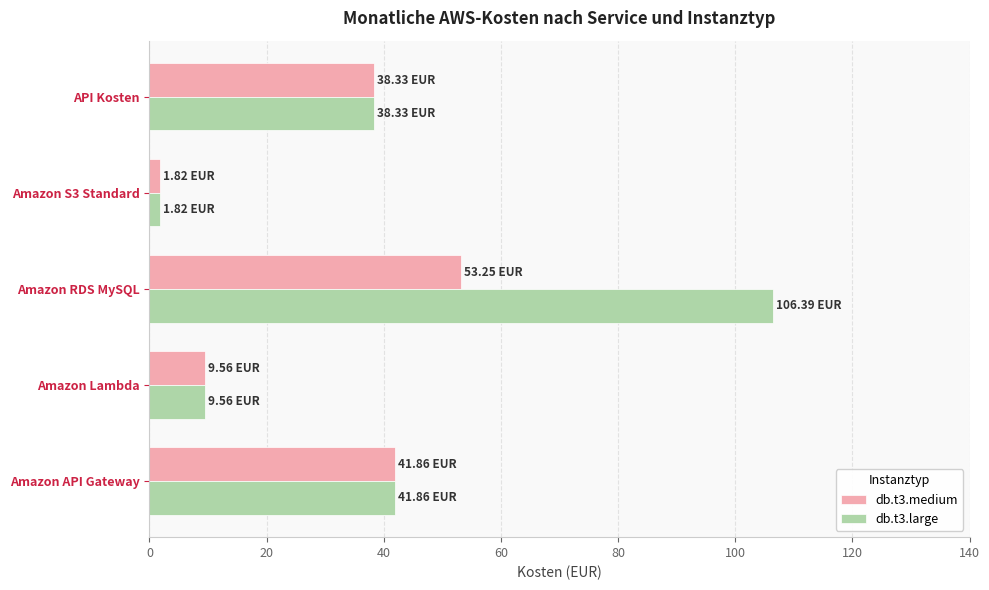

Which series has the largest range (max minus min)?

db.t3.large